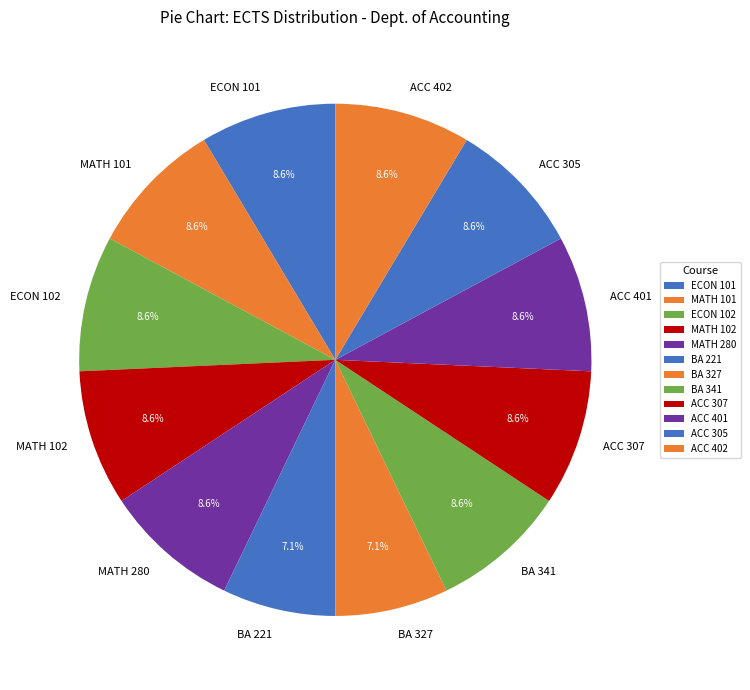

What is the ratio of the value at ACC 401 to the value at BA 221?

1.2